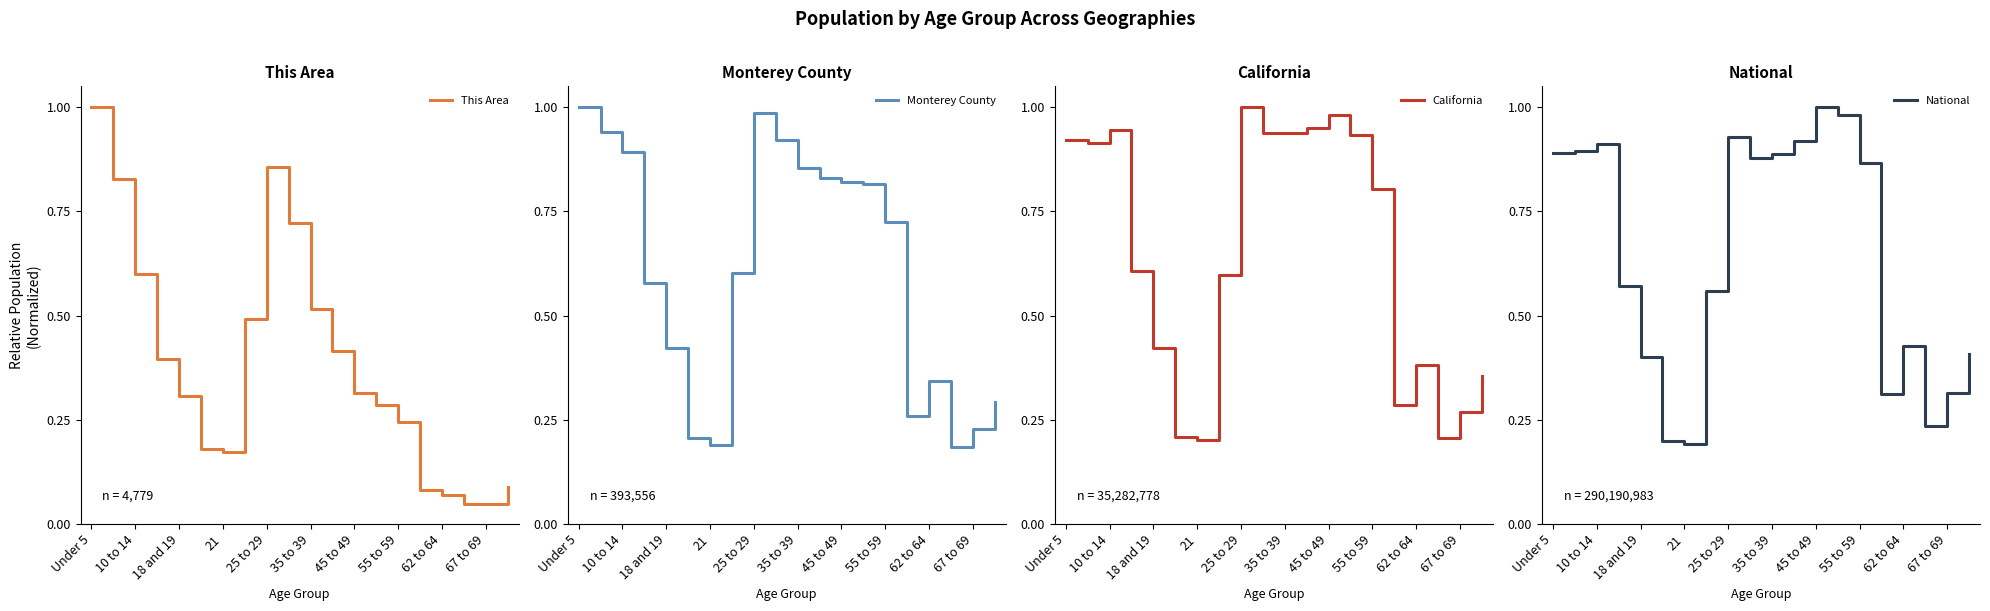

Which category has the highest value in the This Area series?

Under 5